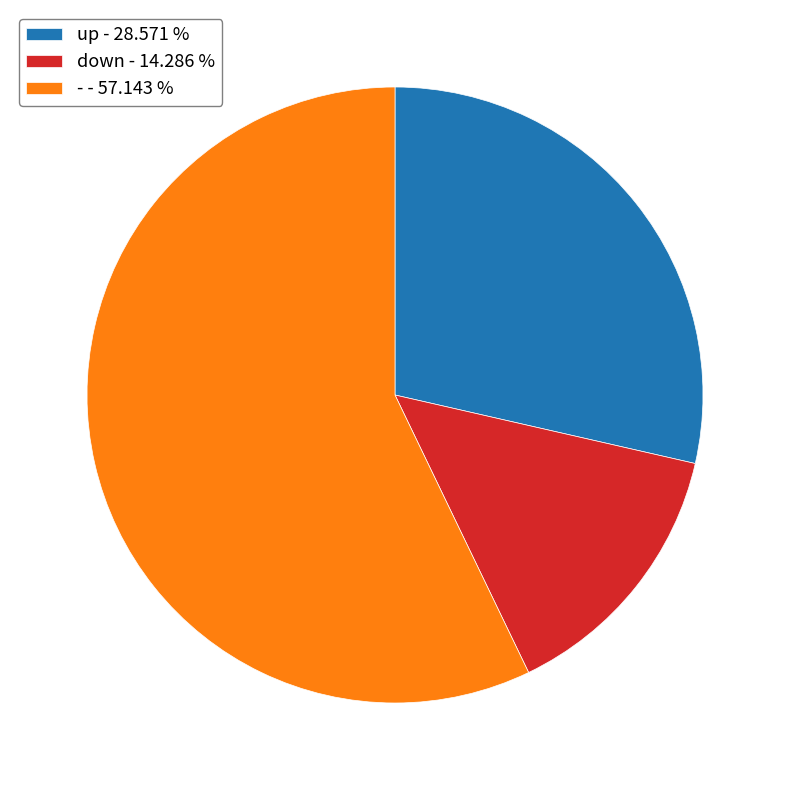

Is the sum of - - 57.143 % and up - 28.571 % greater than half?

Yes